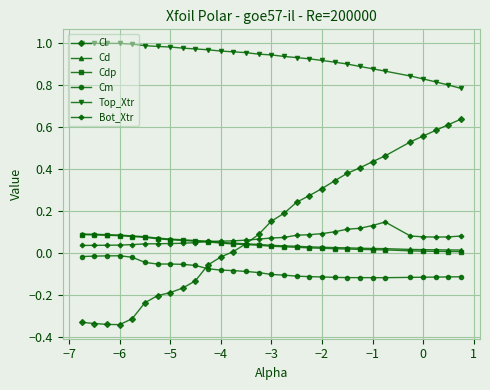

How many intersections are there between Cl and Cdp?

1